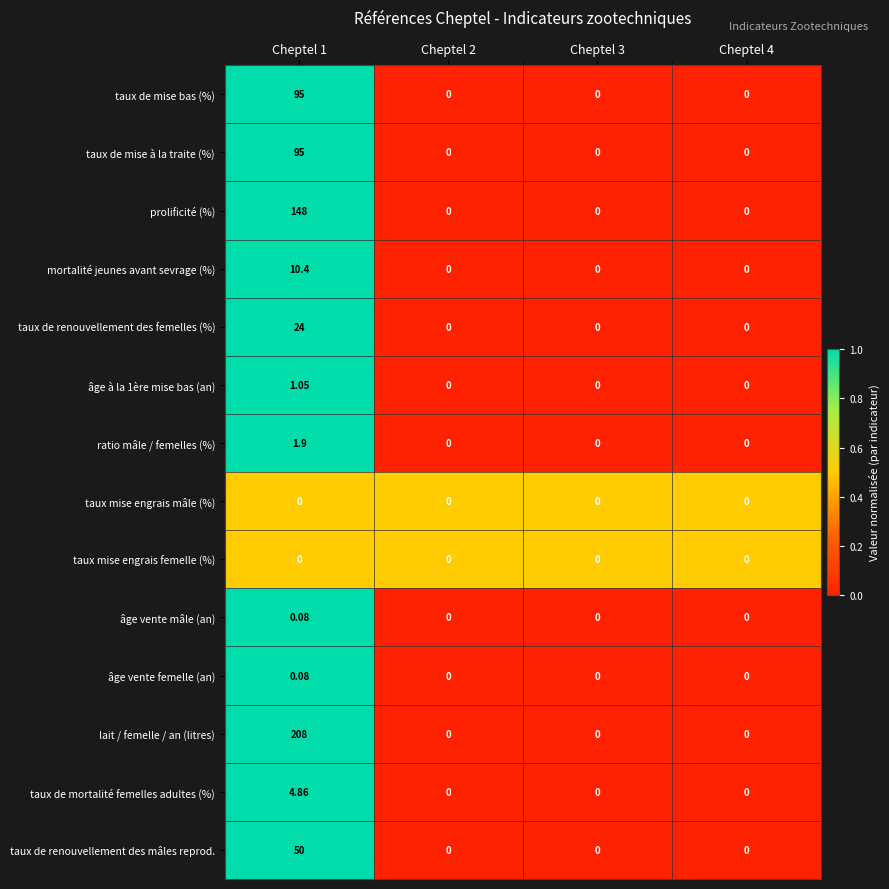

Between Cheptel 1 and Cheptel 2, which series saw the biggest shift?

lait / femelle / an (litres)